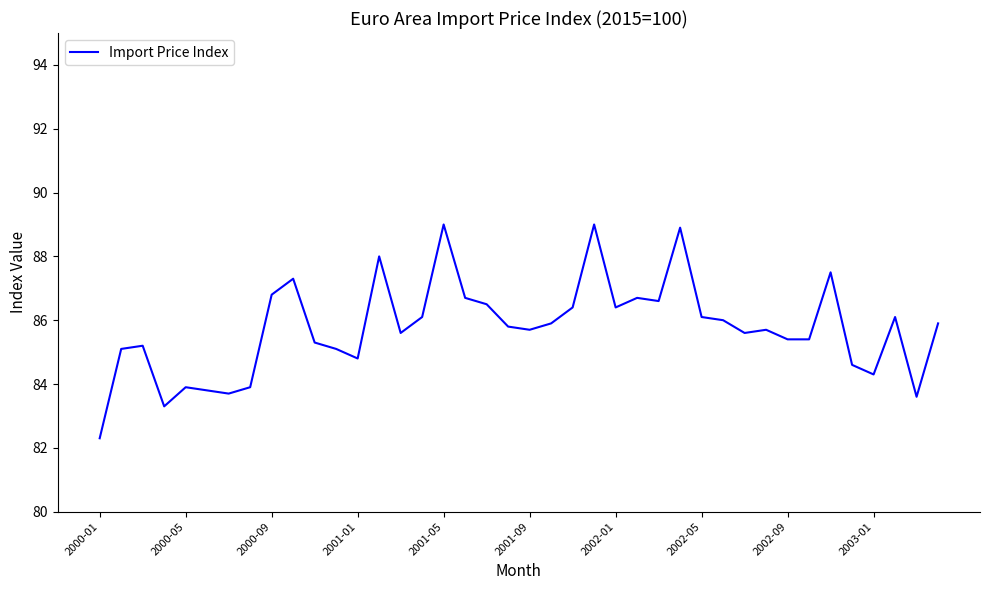

What is the difference between the maximum and minimum values?

6.7